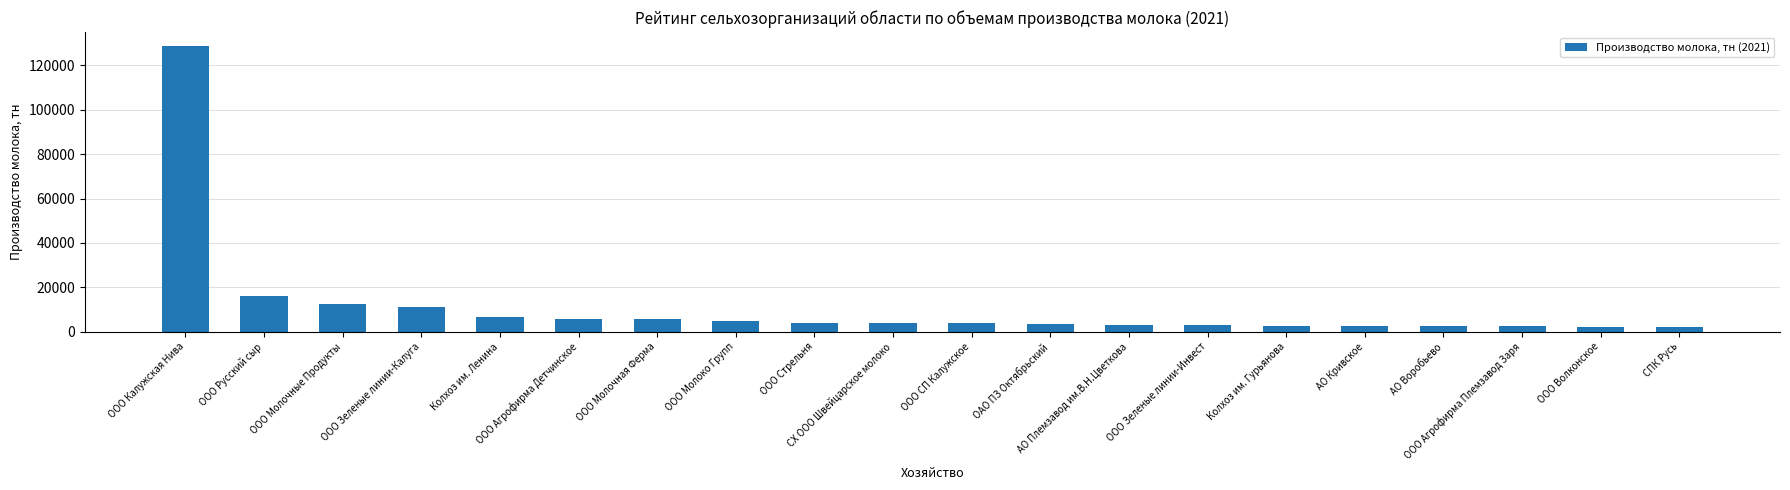

What is the average value?

11411.9